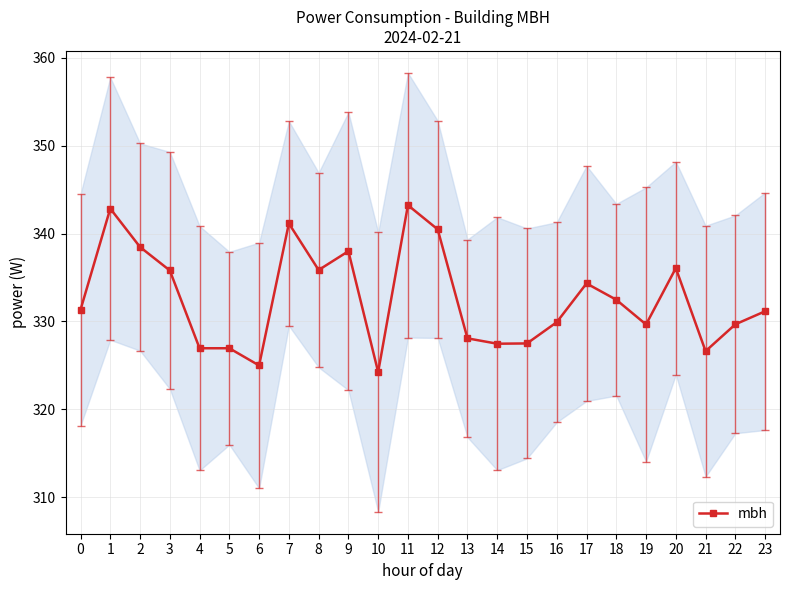

List the labels in order of value, largest first.

11, 1, 7, 12, 2, 9, 20, 8, 3, 17, 18, 0, 23, 16, 22, 19, 13, 15, 14, 4, 5, 21, 6, 10